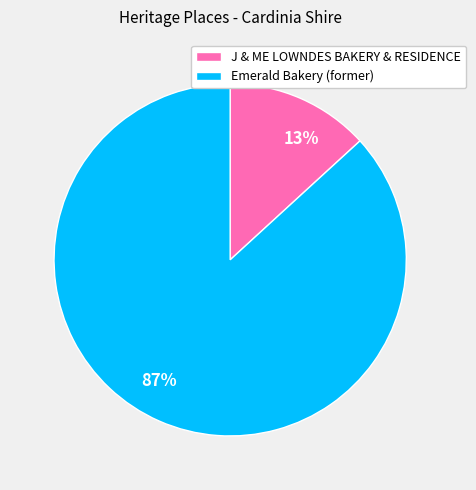

Does Emerald Bakery (former) represent more than half of the total?

Yes